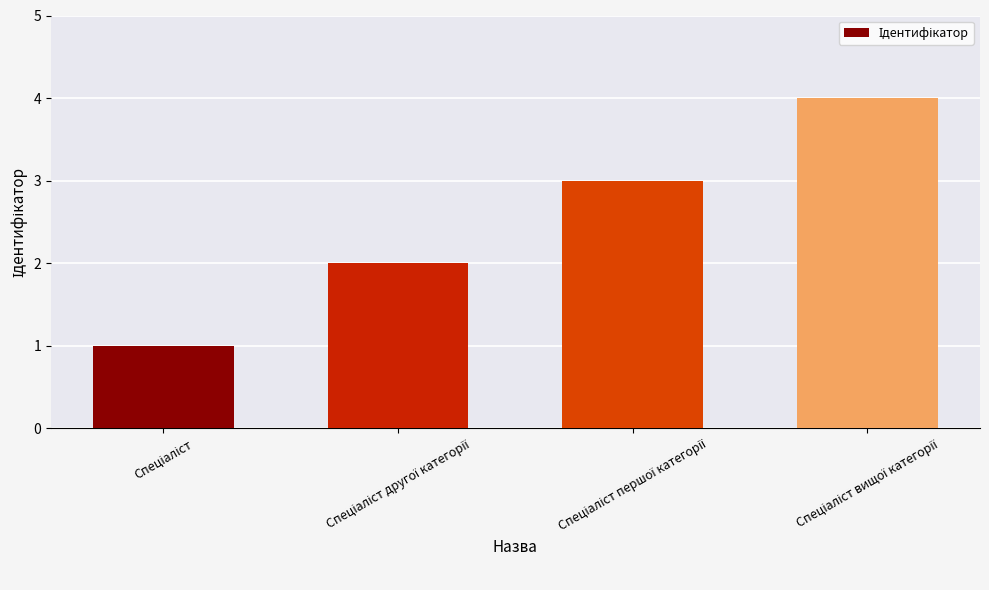

What is the value of the 3rd bar from the left?

3